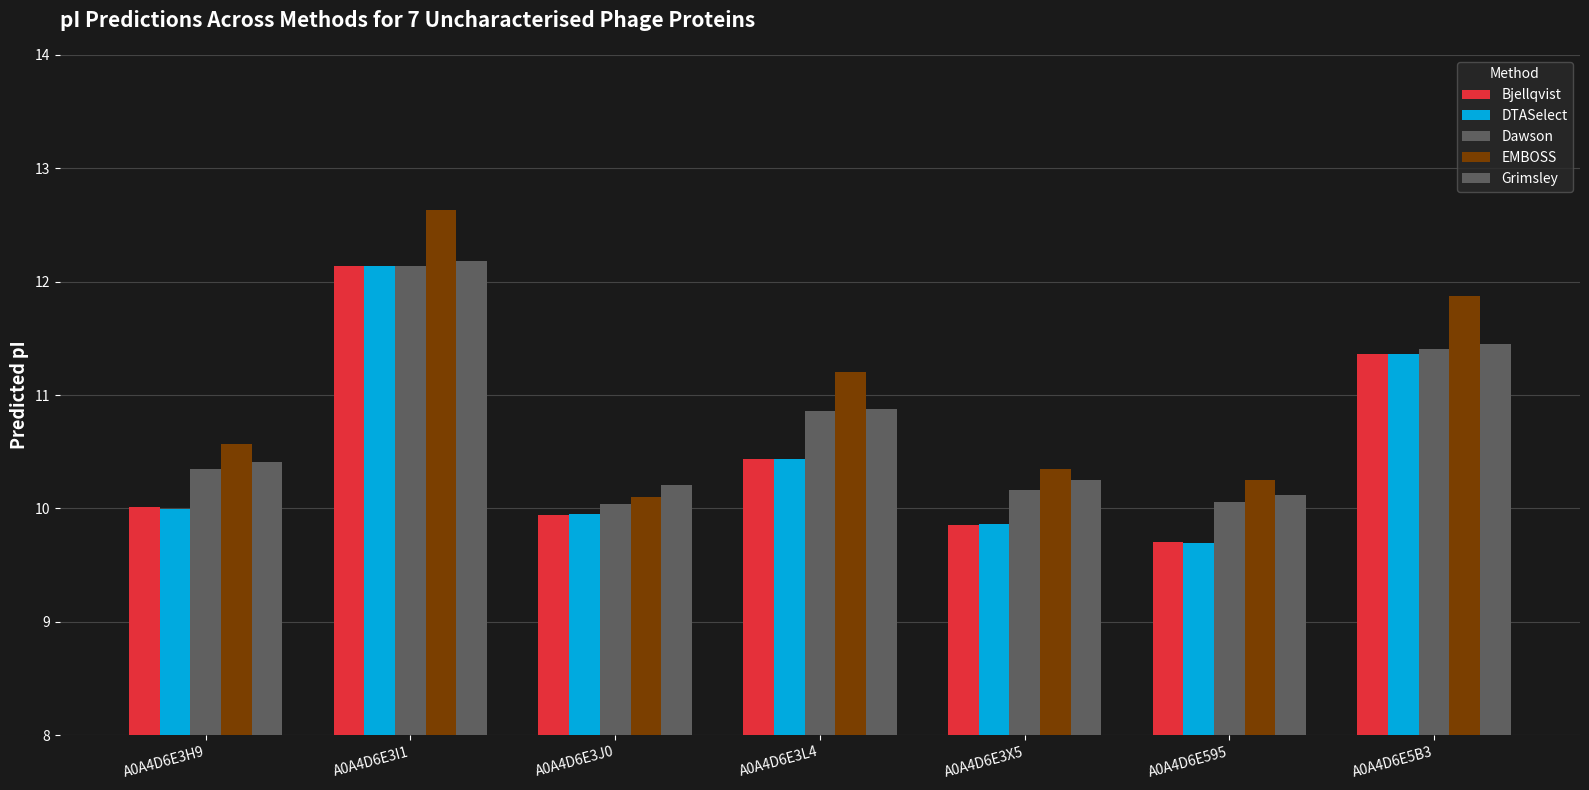

Count the Bjellqvist values in the range 9 to 11.

5